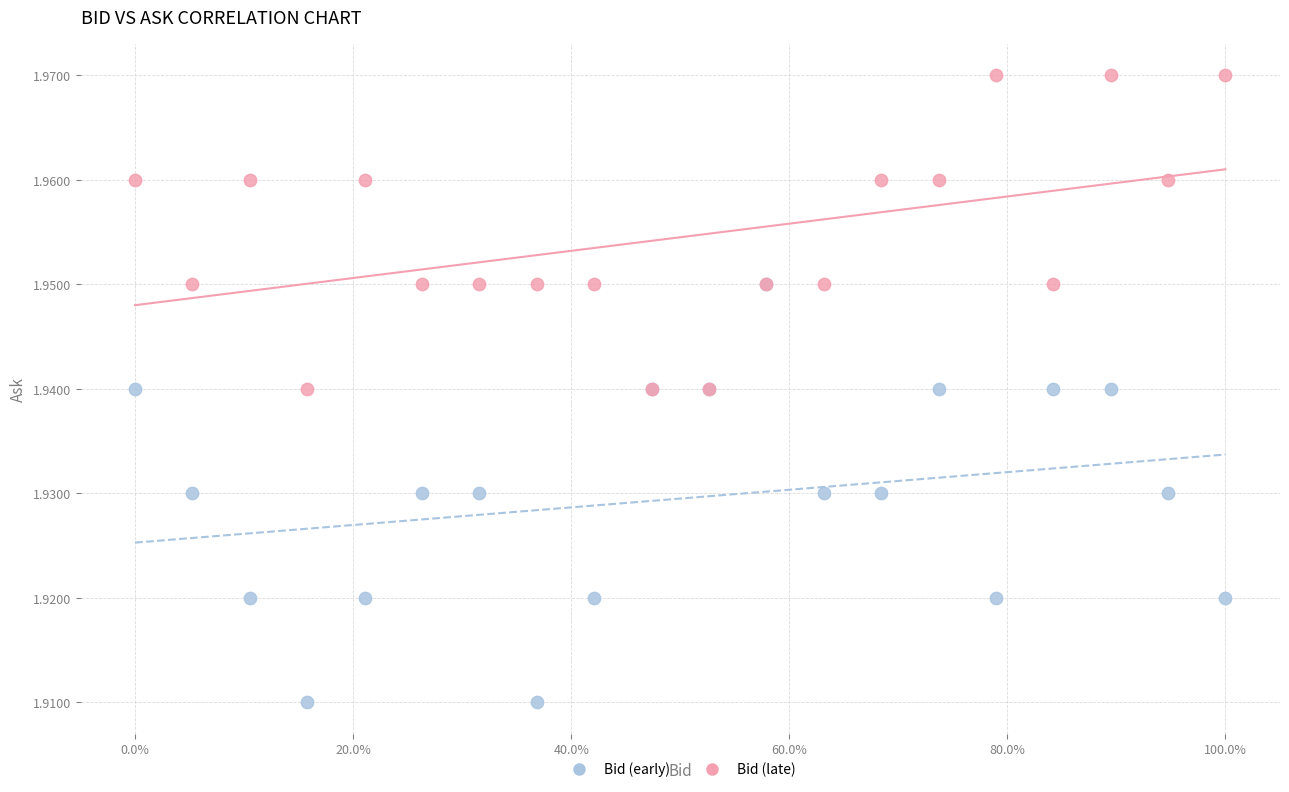

Which series reaches the minimum Y coordinate?

Bid (early)